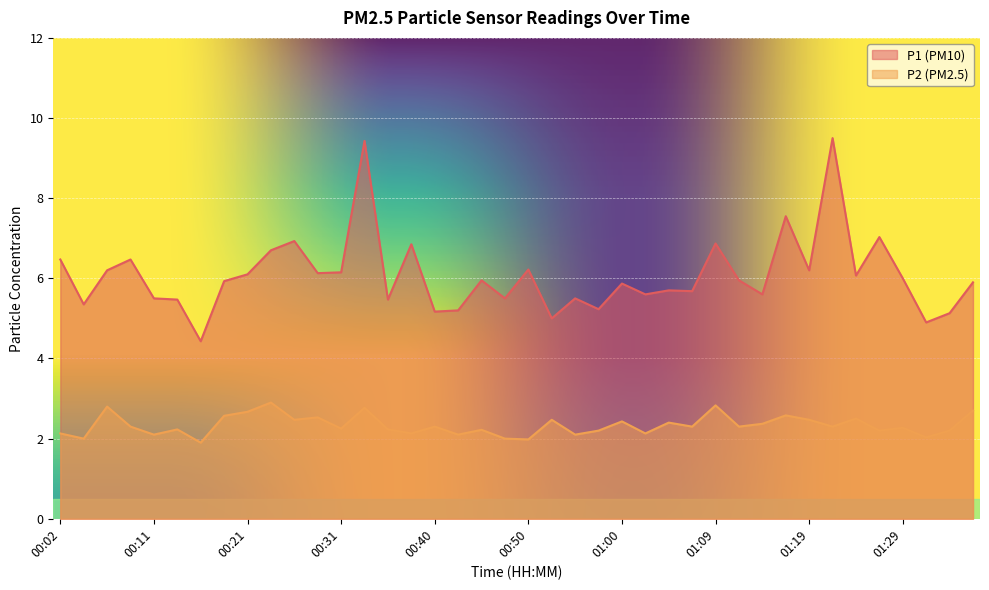

What is the label of the 37th point from the left?

01:29